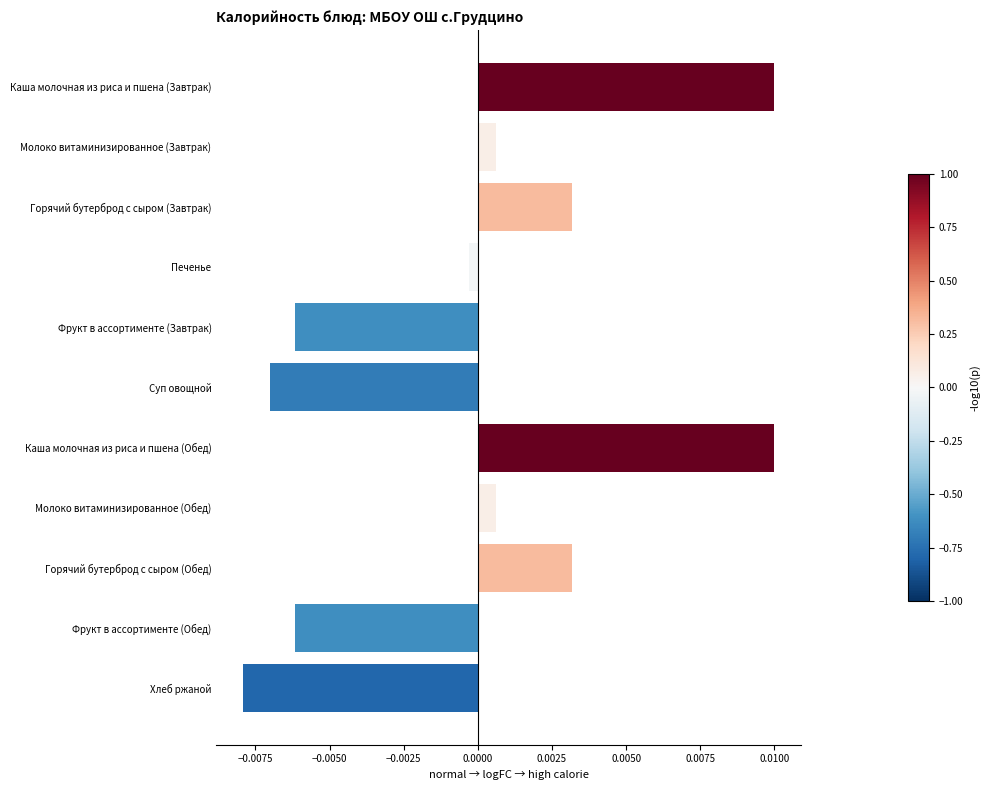

Between Горячий бутерброд с сыром (Обед) and Молоко витаминизированное (Обед), which is larger?

Горячий бутерброд с сыром (Обед)